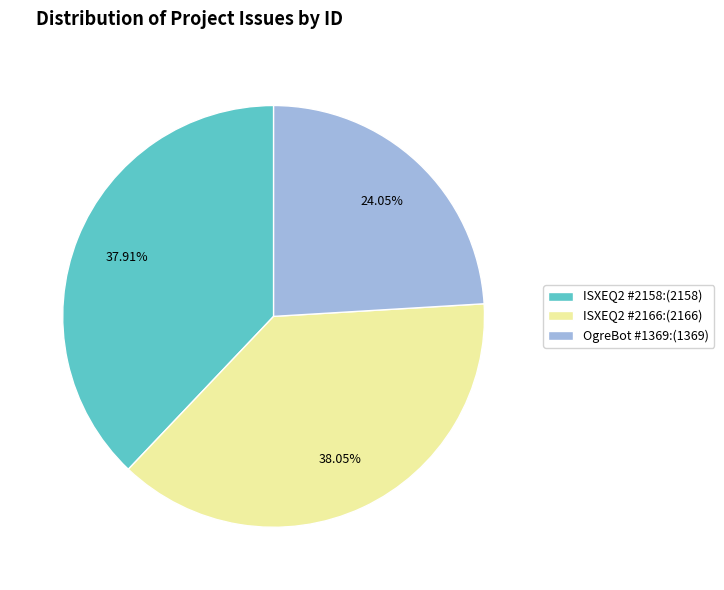

Do ISXEQ2 #2158 and OgreBot #1369 together represent more than half of the pie?

Yes